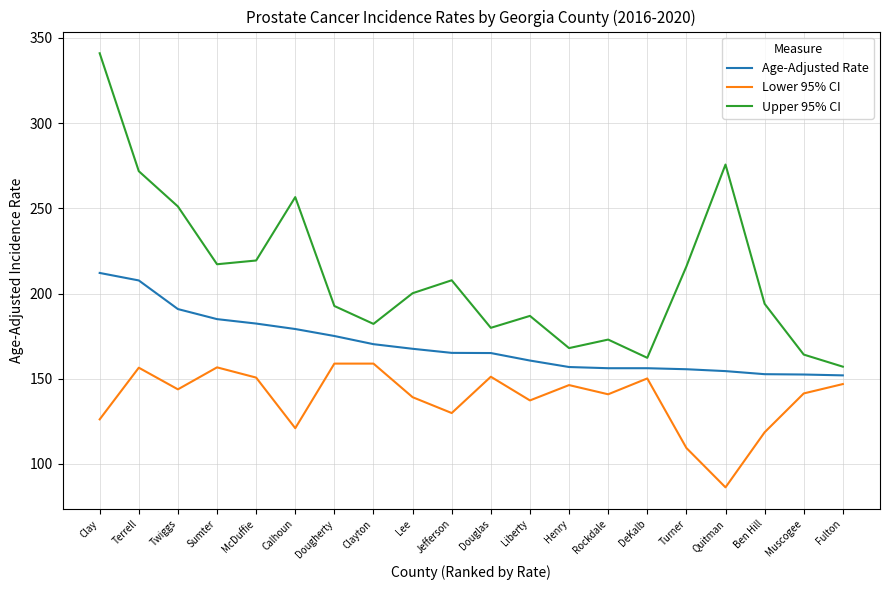

The Age-Adjusted Rate series shows 60.2 at Quitman. True or false?

False